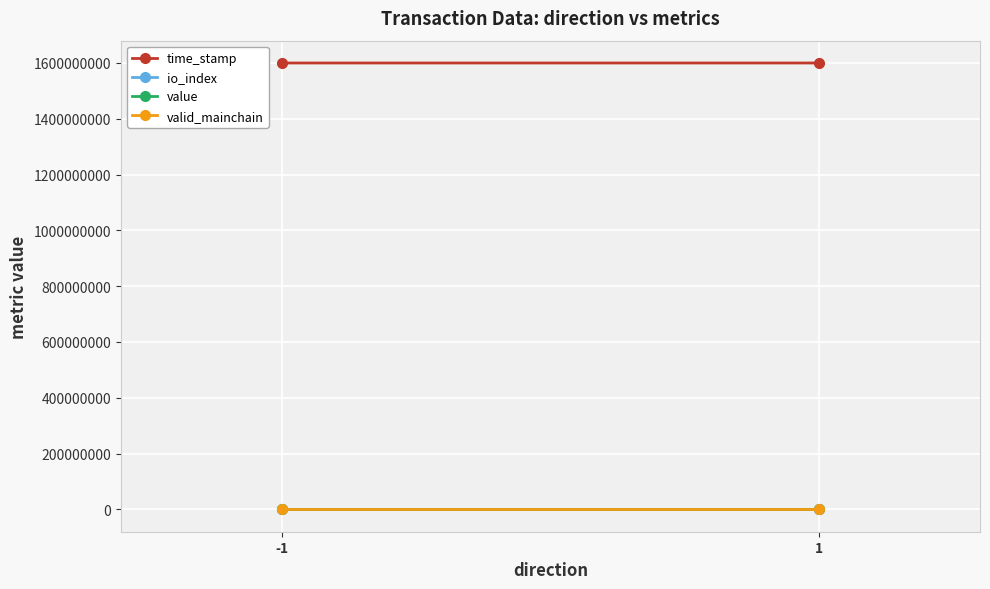

The value of valid_mainchain at -1 is 1.0. True or false?

True